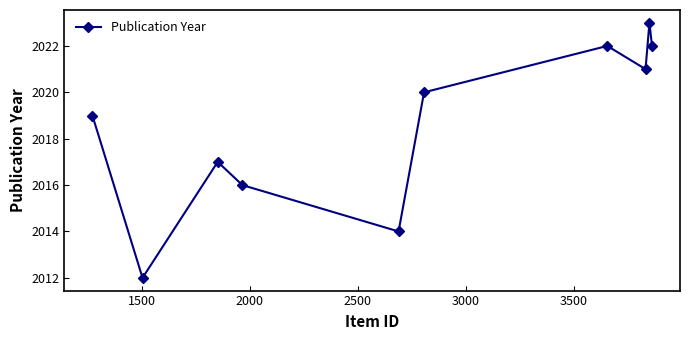

What is the average value?

2019